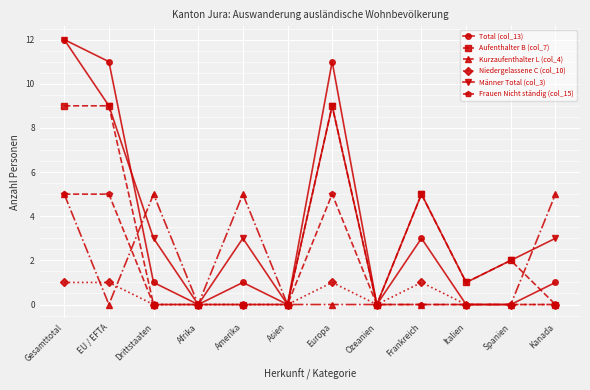

What is the maximum value for Total (col_13)?

12